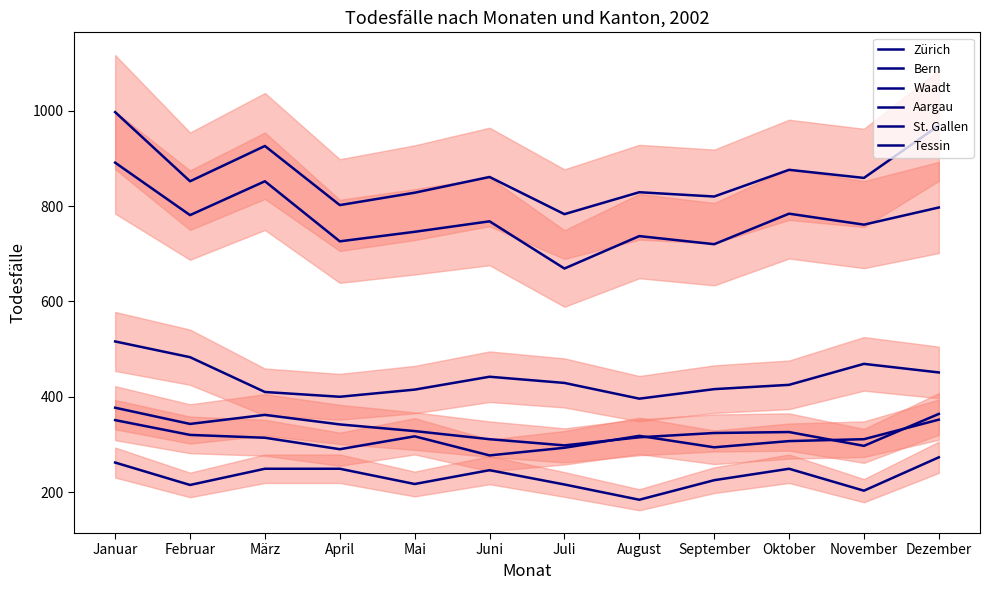

What are all the series names shown in the legend?

Zürich, Bern, Waadt, Aargau, St. Gallen, Tessin